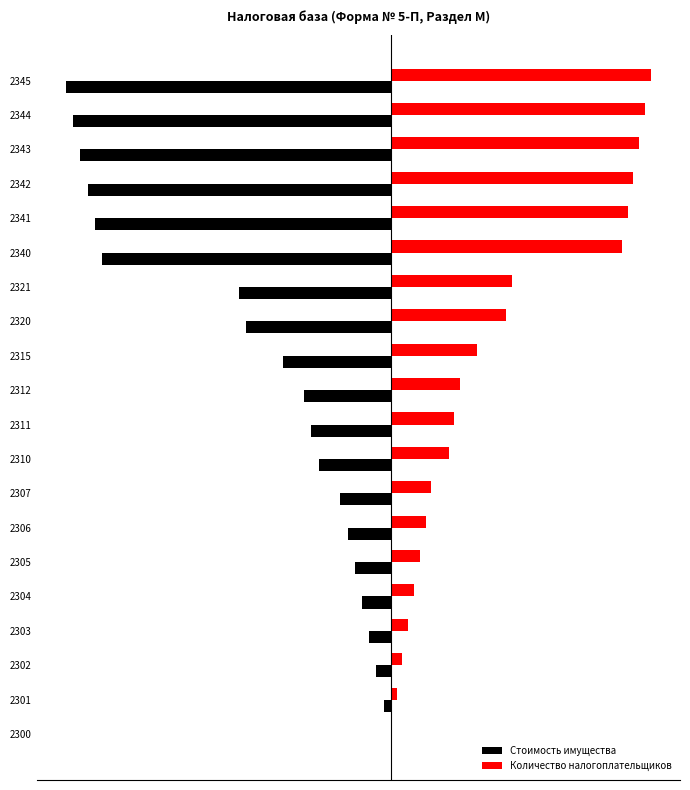

Rank the series by their average value, from highest to lowest.

Количество налогоплательщиков, Стоимость имущества